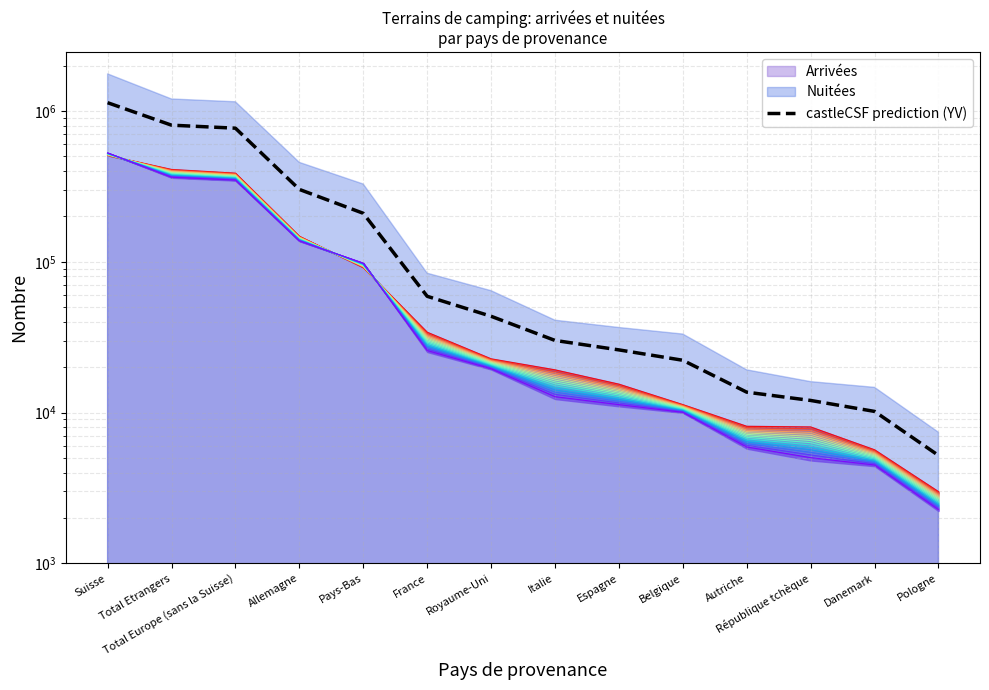

Reading left to right, list all the values displayed in this chart.

Suisse=1135204.0	Total Etrangers=805479.0	Total Europe (sans la Suisse)=769141.0	Allemagne=301991.5	Pays-Bas=209720.5	France=59068.5	Royaume-Uni=43527.5	Italie=30099.0	Espagne=26050.5	Belgique=22233.0	Autriche=13659.0	République tchèque=12037.5	Danemark=10183.0	Pologne=5199.5